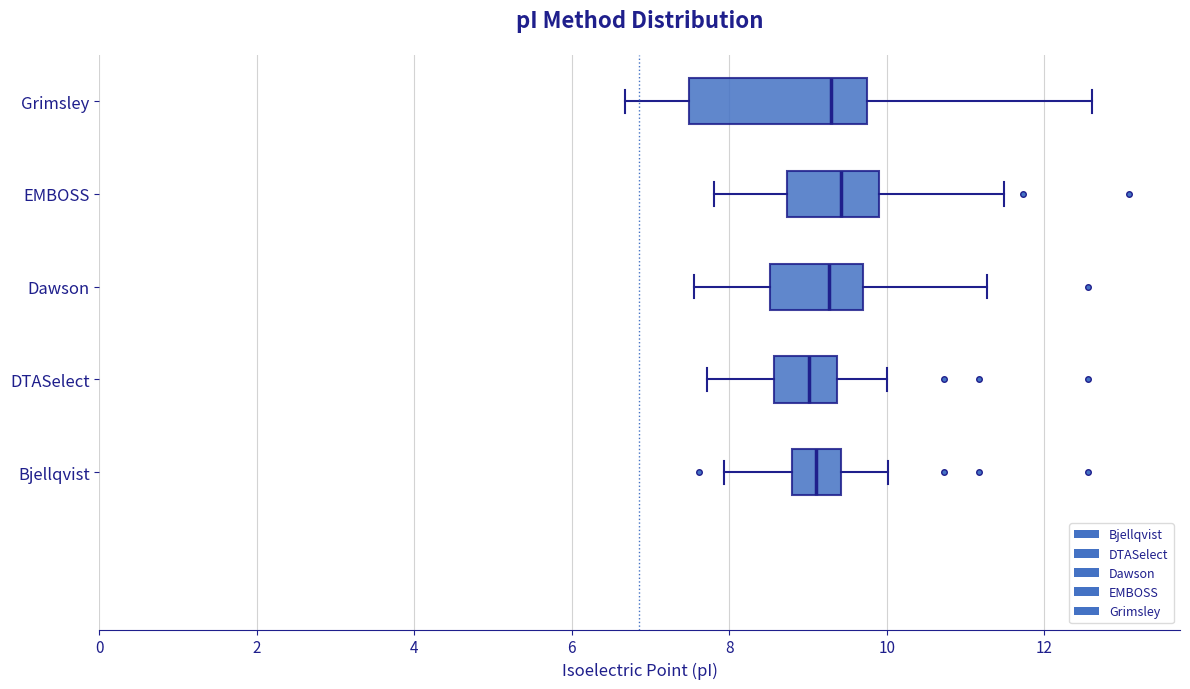

Reading bottom to top, transcribe this box plot: for each box, give where its median line is, the range the box spans, and where its two whiskers end, as read against the x-axis. The values are not printed on the chart, so give them approximately, as read against the axis.

Bjellqvist: median 9.2, box 8.8 to 9.4, whiskers 8.0 to 10.0
DTASelect: median 9.0, box 8.6 to 9.4, whiskers 7.8 to 10.0
Dawson: median 9.2, box 8.6 to 9.6, whiskers 7.6 to 11.2
EMBOSS: median 9.4, box 8.8 to 9.8, whiskers 7.8 to 11.4
Grimsley: median 9.2, box 7.4 to 9.8, whiskers 6.6 to 12.6